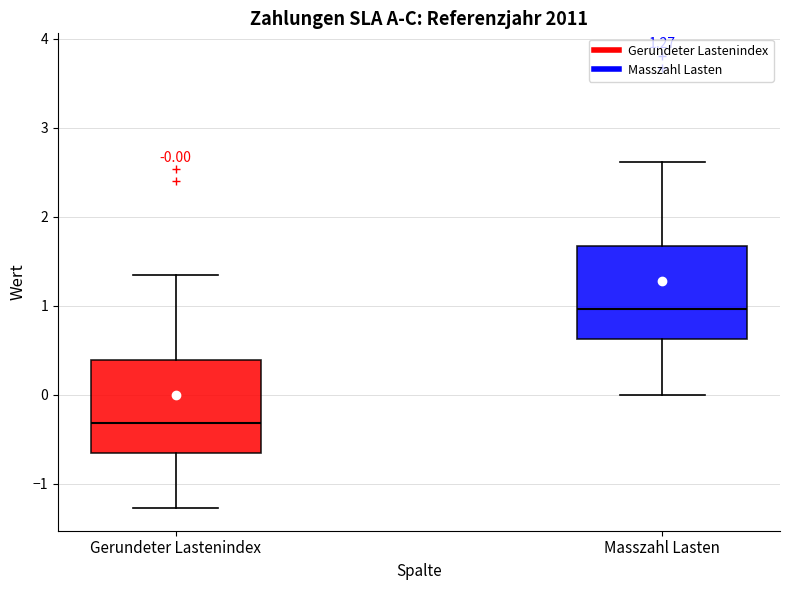

Which box has the lowest median line?

Gerundeter Lastenindex